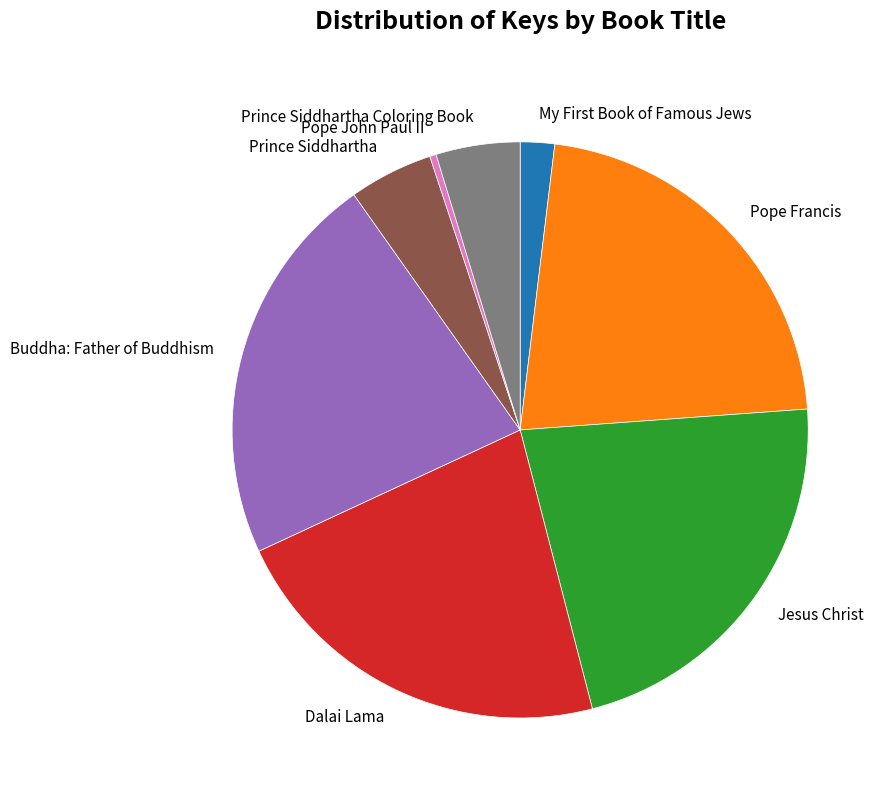

Is it true that Pope Francis is 22% of the pie?

True